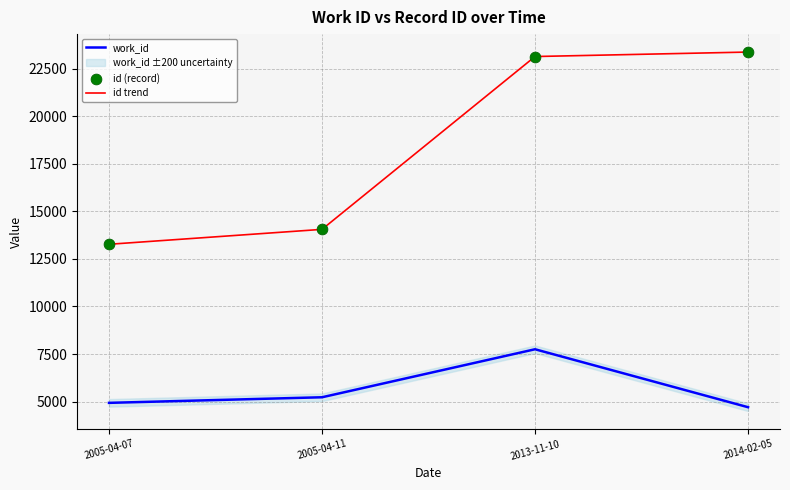

Is the value of id (record) at 2005-04-11 greater than the value of work_id at 2013-11-10?

Yes